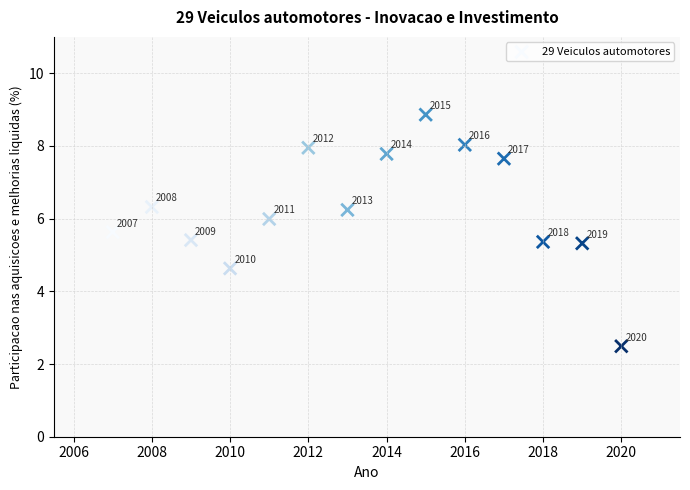

What Y value in the scatter plot is closest to 5?

5.3